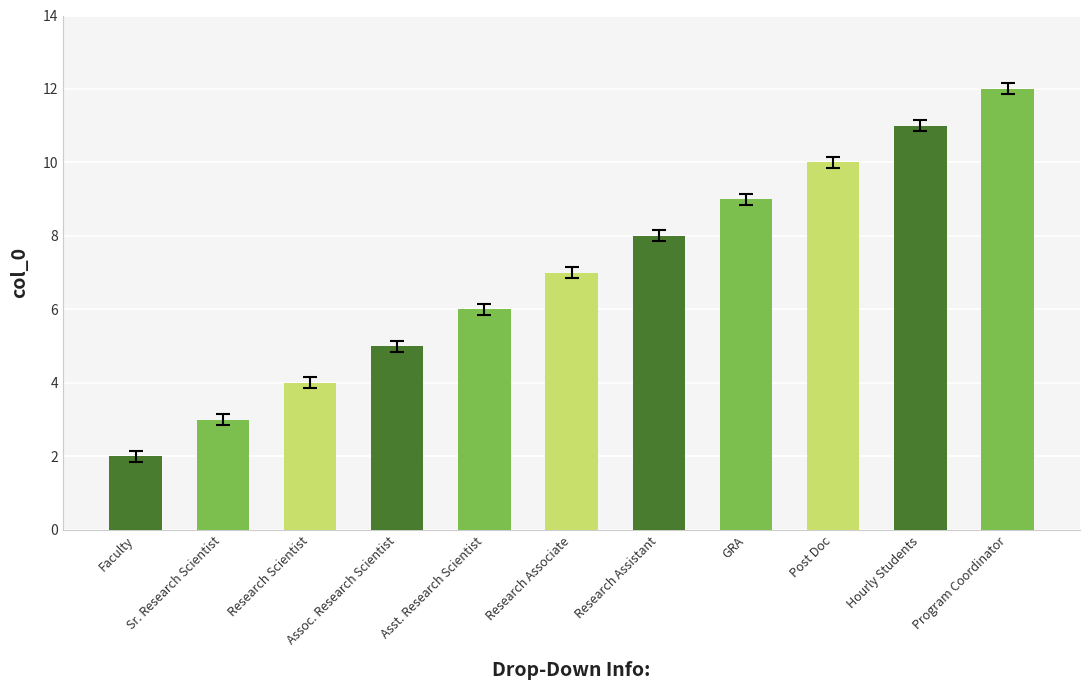

What is the approximate value at Research Scientist?

4